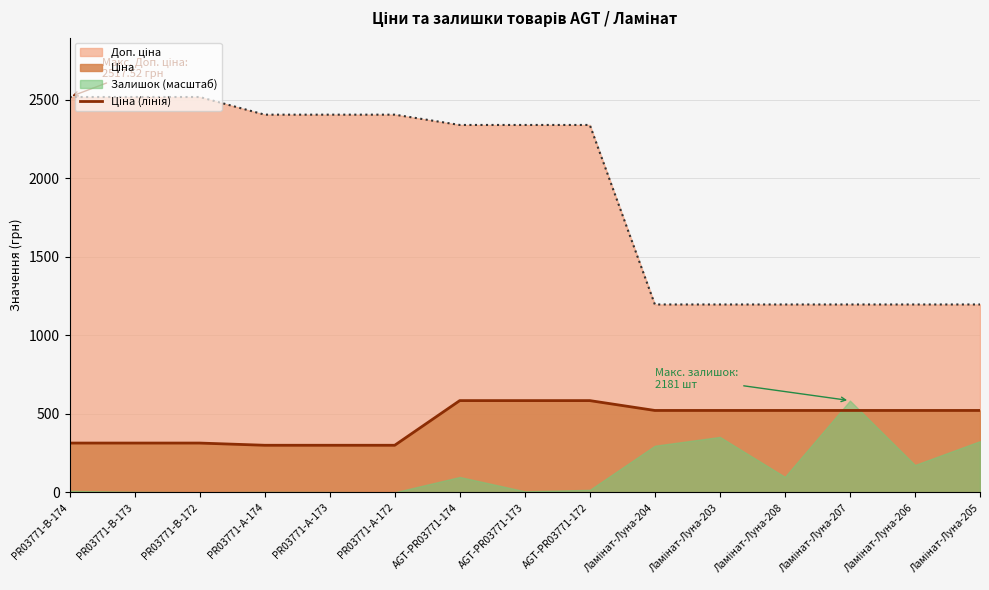

Is it true that the value at Ламінат-Луна-204 is 522.2?

True